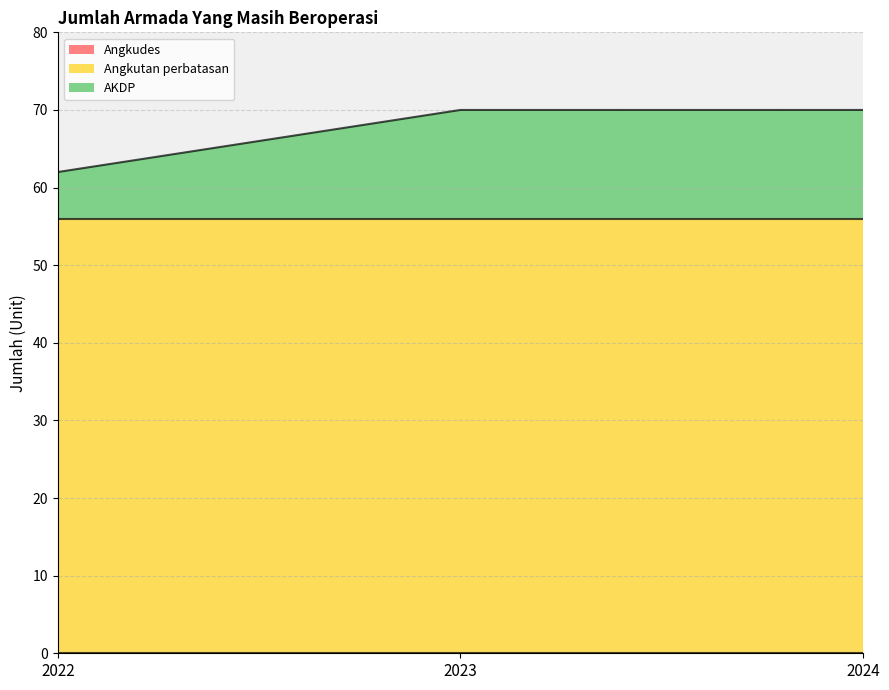

What is the maximum value shown in the chart?

56